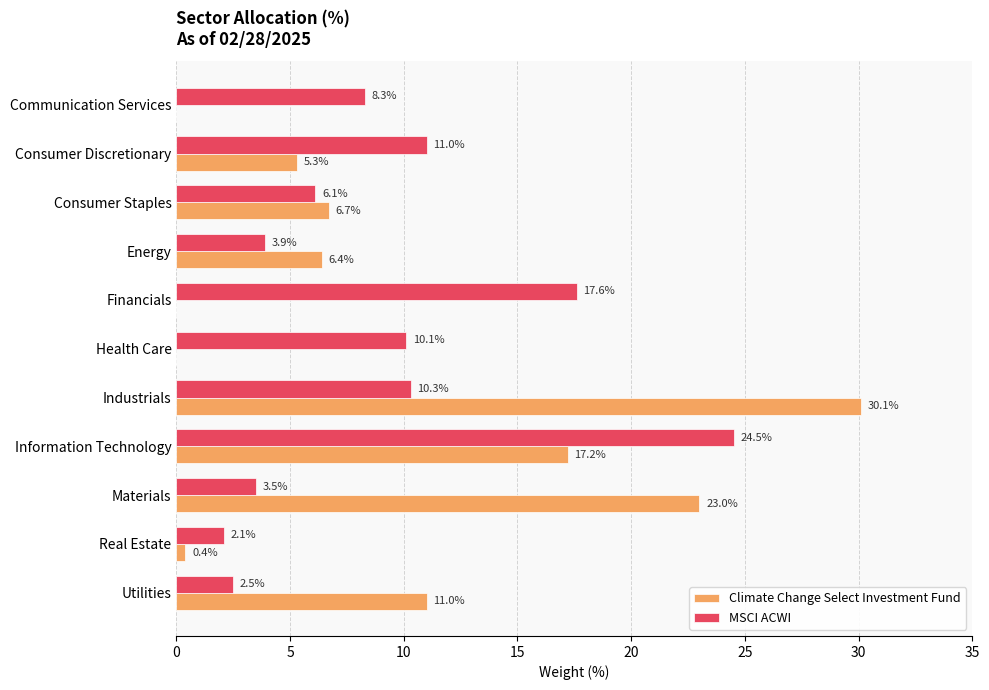

What is the greatest value displayed?

30.1